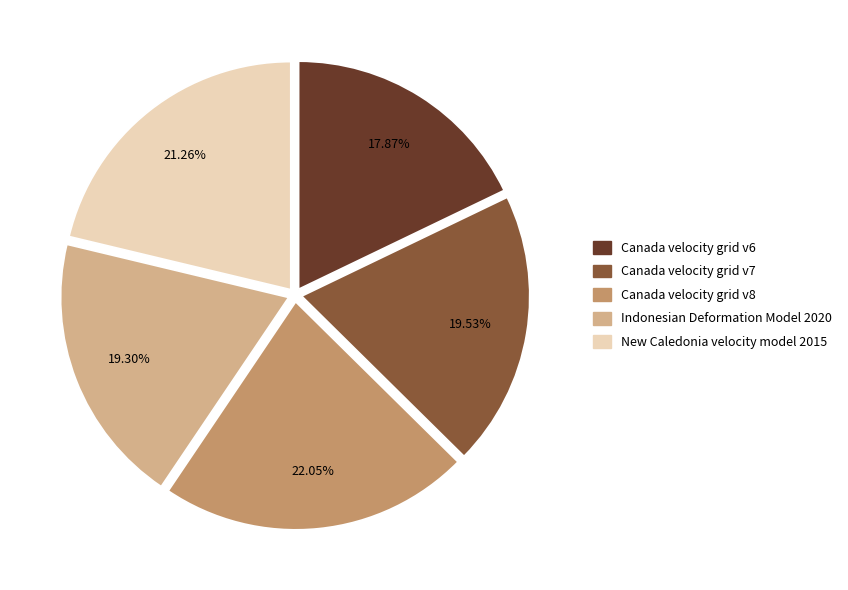

What percentage do Canada velocity grid v6 and Indonesian Deformation Model 2020 together represent?

37.2%